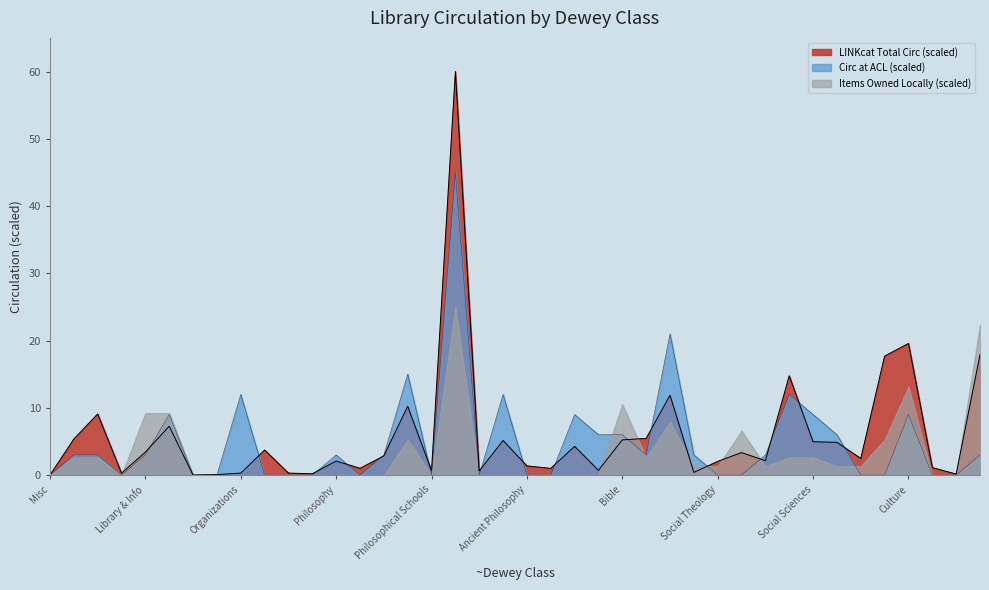

What is the value of the total_circ point at the 26th from the left?

5.5